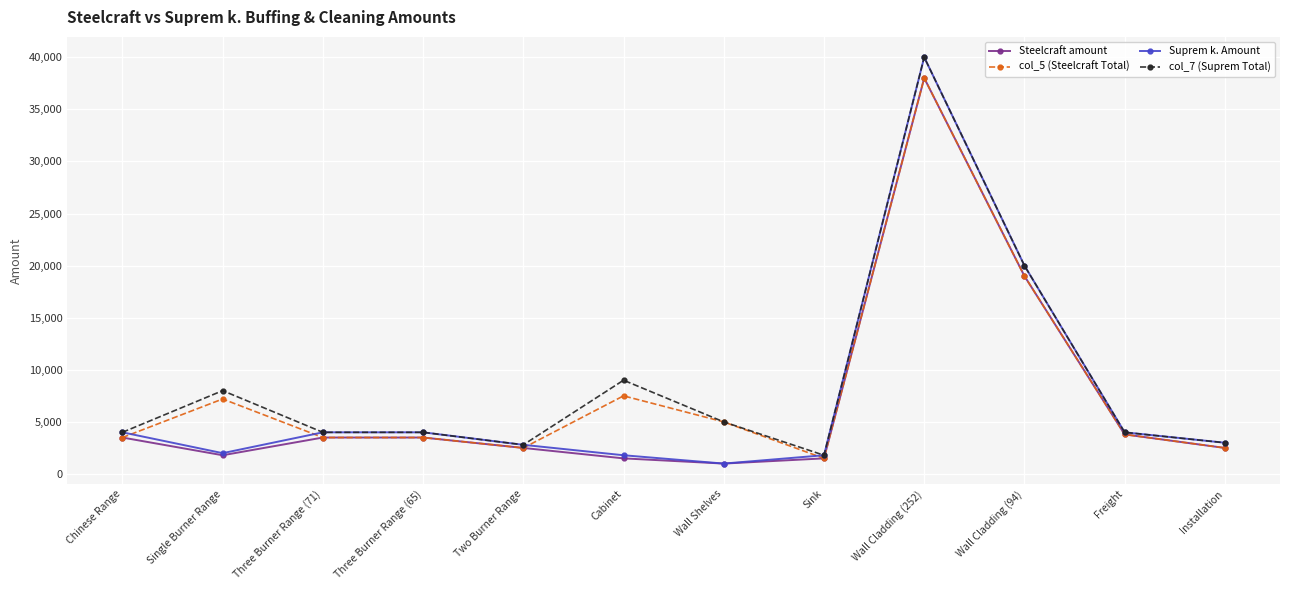

At which category is the sum across all series the highest?

Wall Cladding (252)